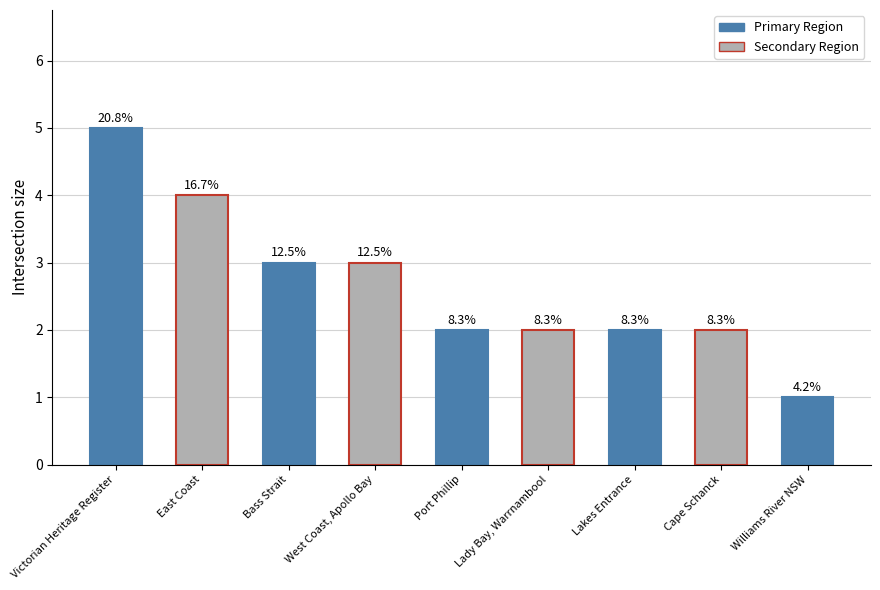

What is the average value?

3